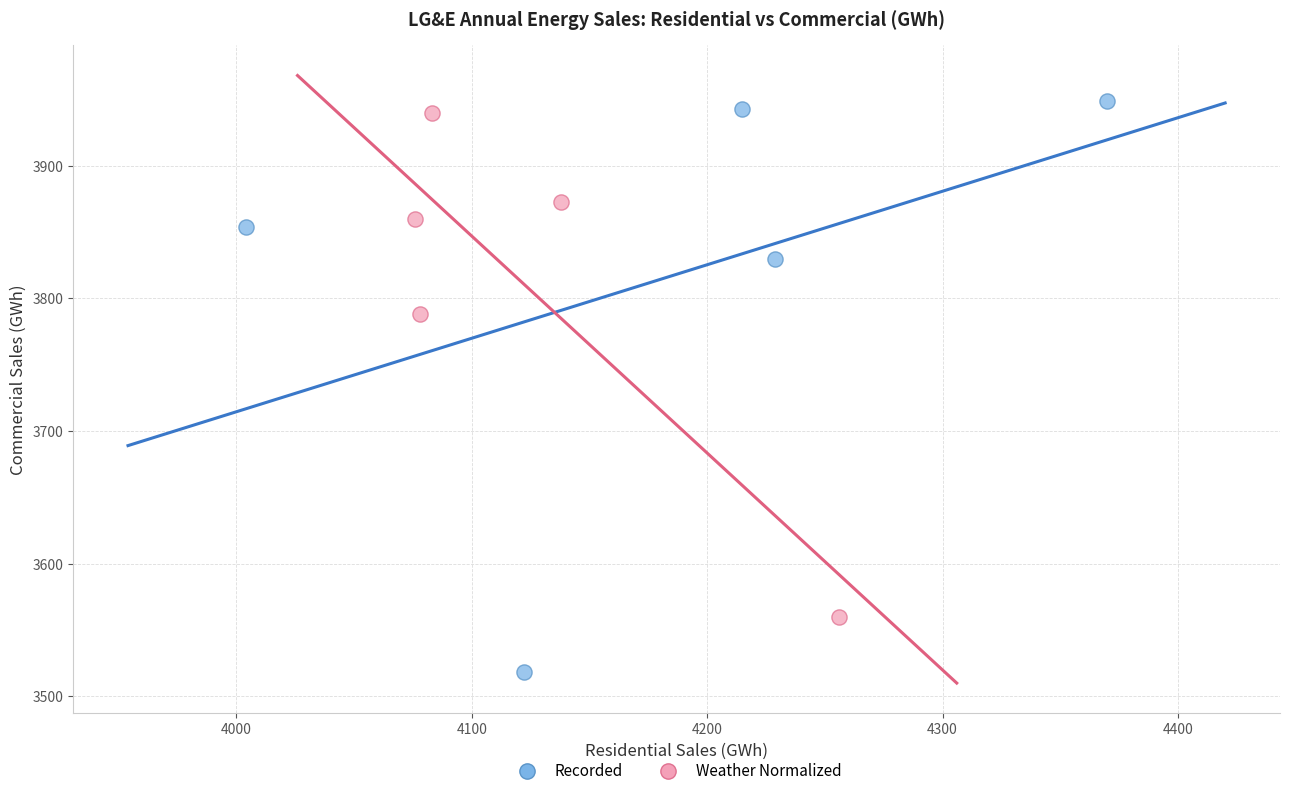

Which series has the widest spread of Y values?

Recorded